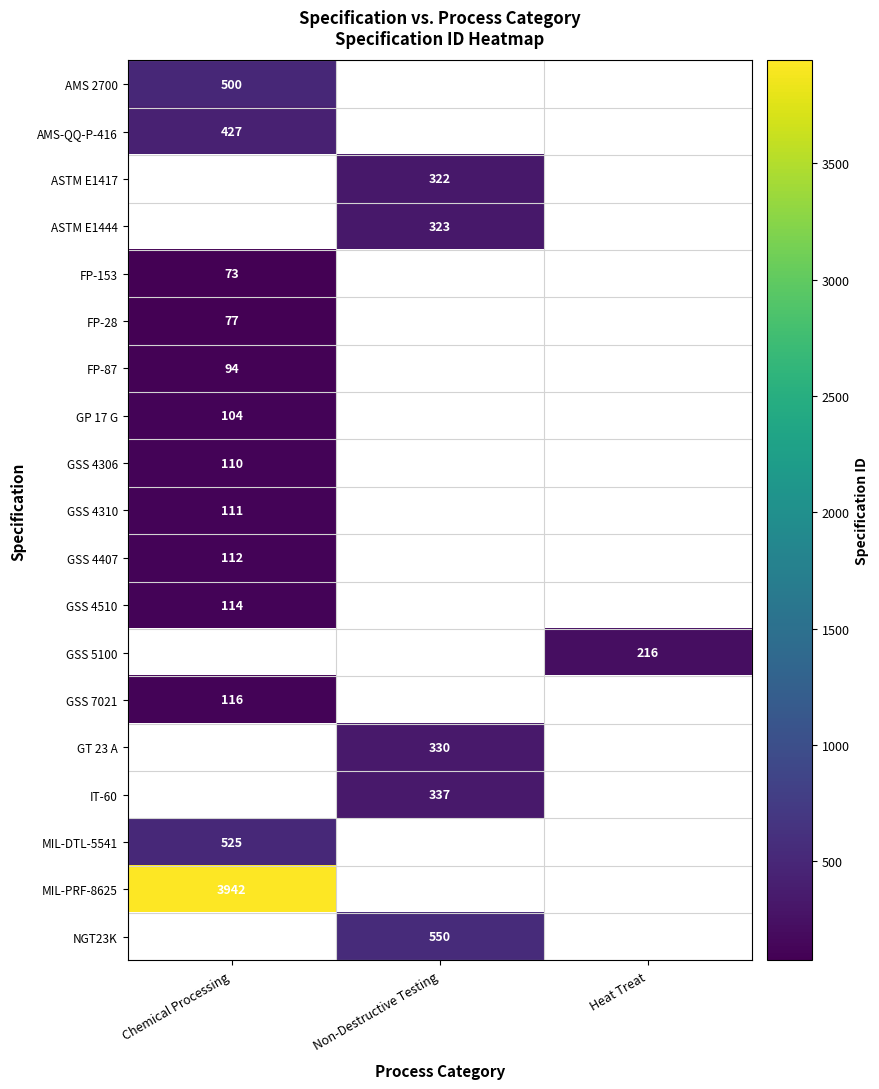

True or false: IT-60 has a value of 337 at Non-Destructive Testing.

True